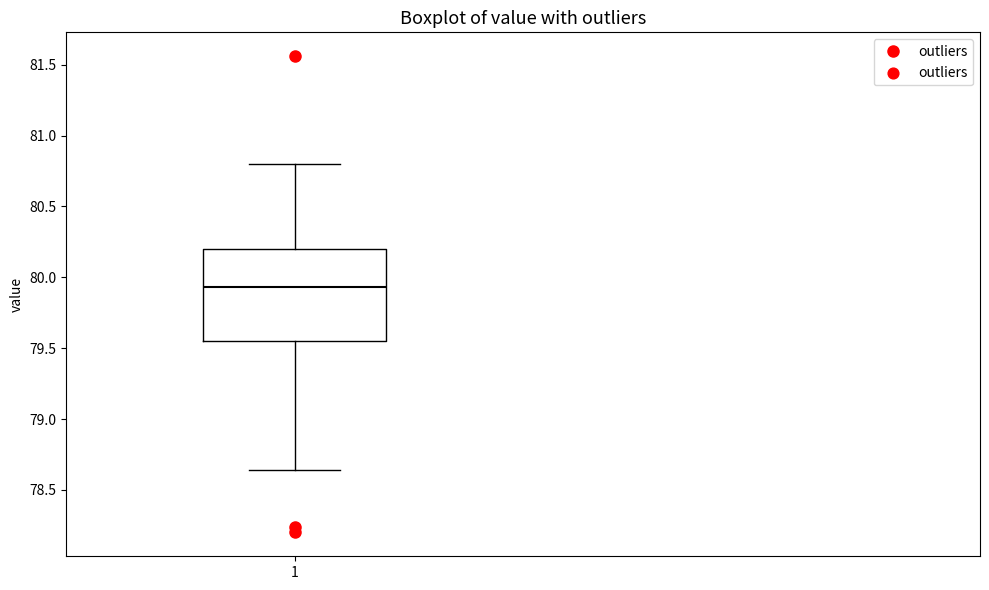

Where is the lower edge of the box at x = 1 on the y-axis? The values are not printed on the chart, so give them approximately, as read against the axis.

79.55